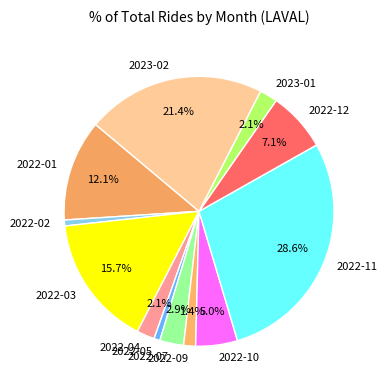

To the nearest percent, what percentage of the pie is 2022-04?

2%